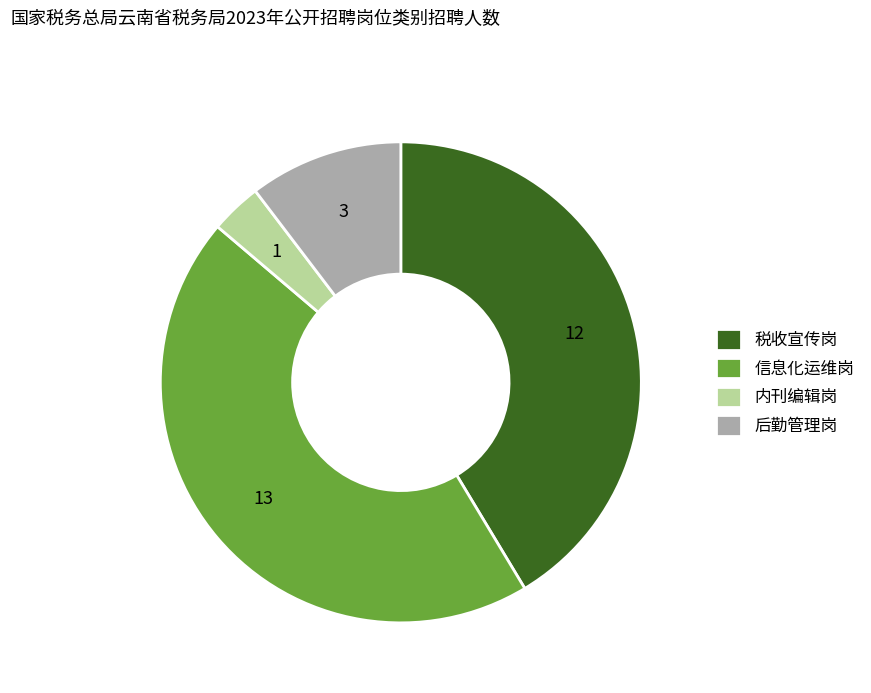

Between 后勤管理岗 and 内刊编辑岗, which is larger?

后勤管理岗